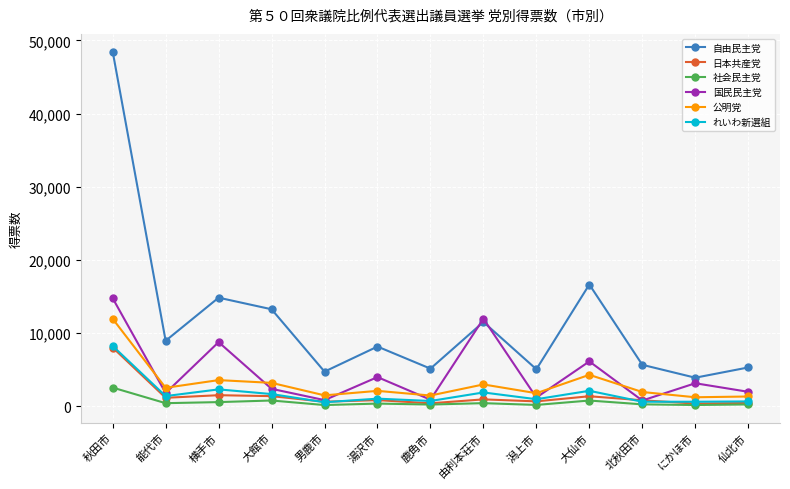

What is the difference between the 自由民主党 values at 鹿角市 and 湯沢市?

3015